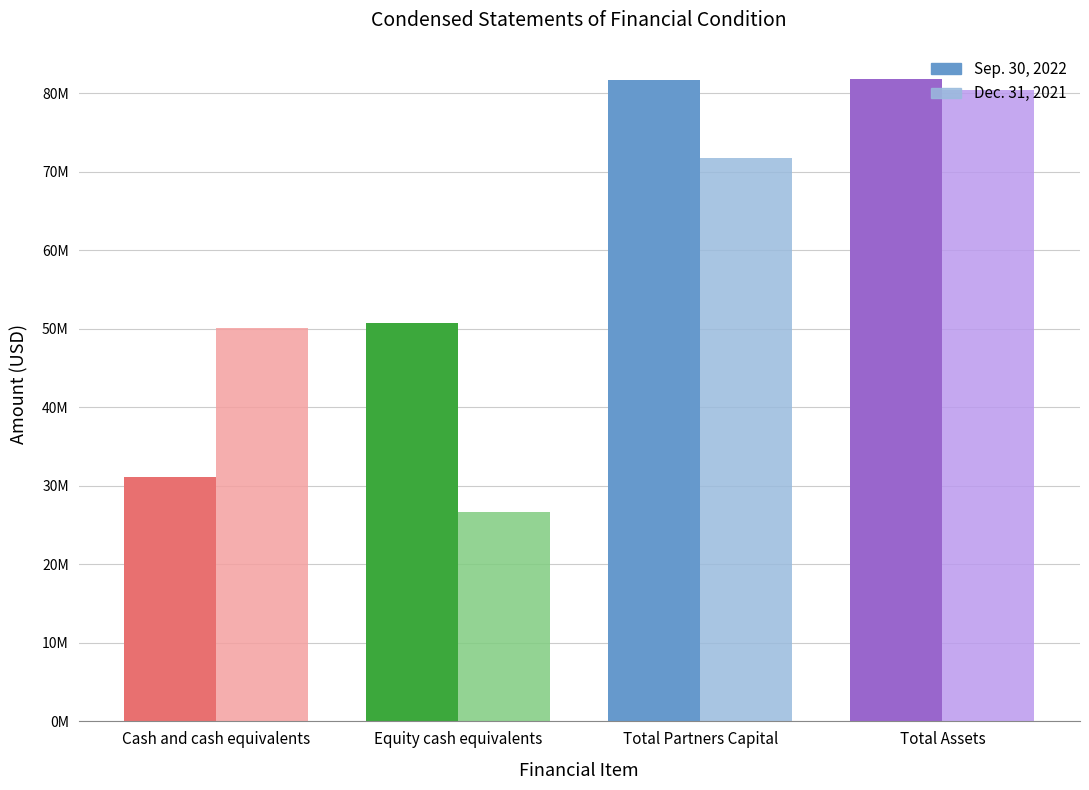

What is the maximum value for Sep. 30, 2022?

81835949